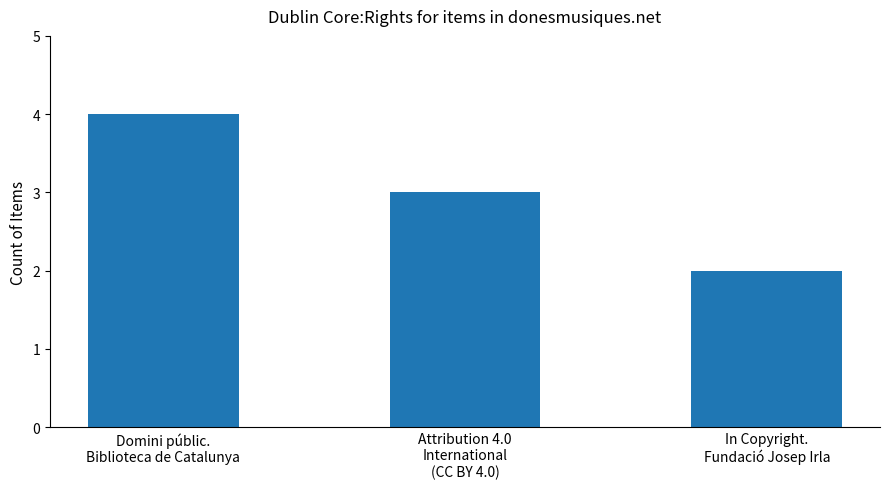

What is the label of the 2nd bar from the right?

Attribution 4.0
International
(CC BY 4.0)